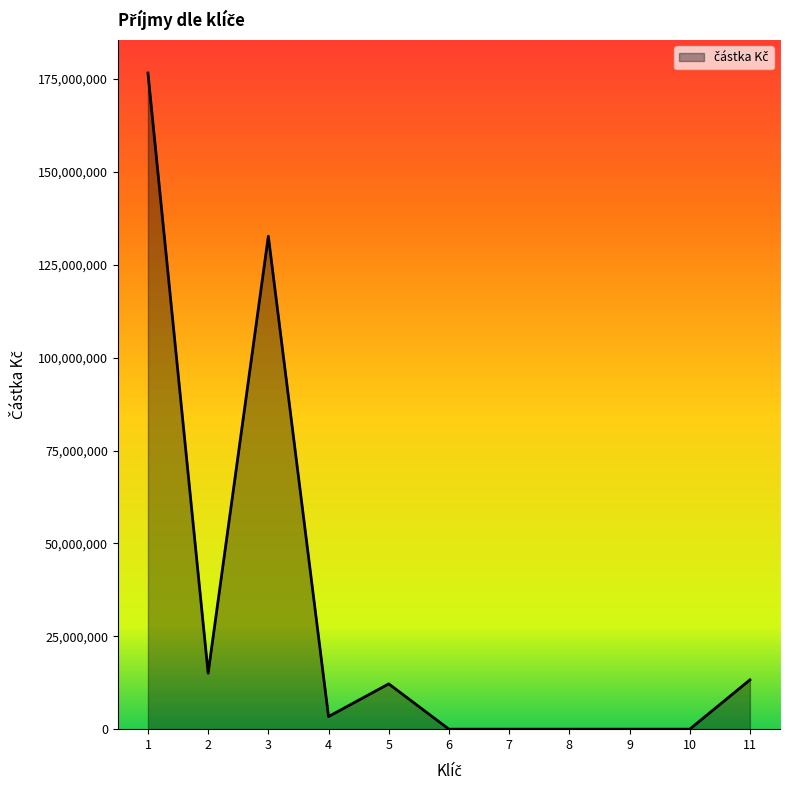

What is the greatest value displayed?

176605531.1